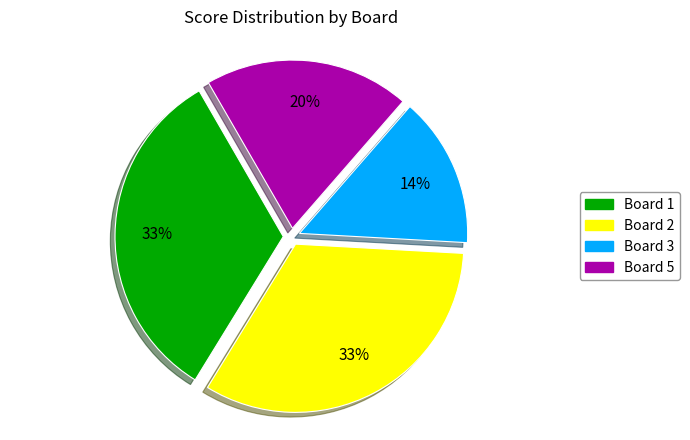

The Board 1 slice represents 45% of the pie. True or false?

False